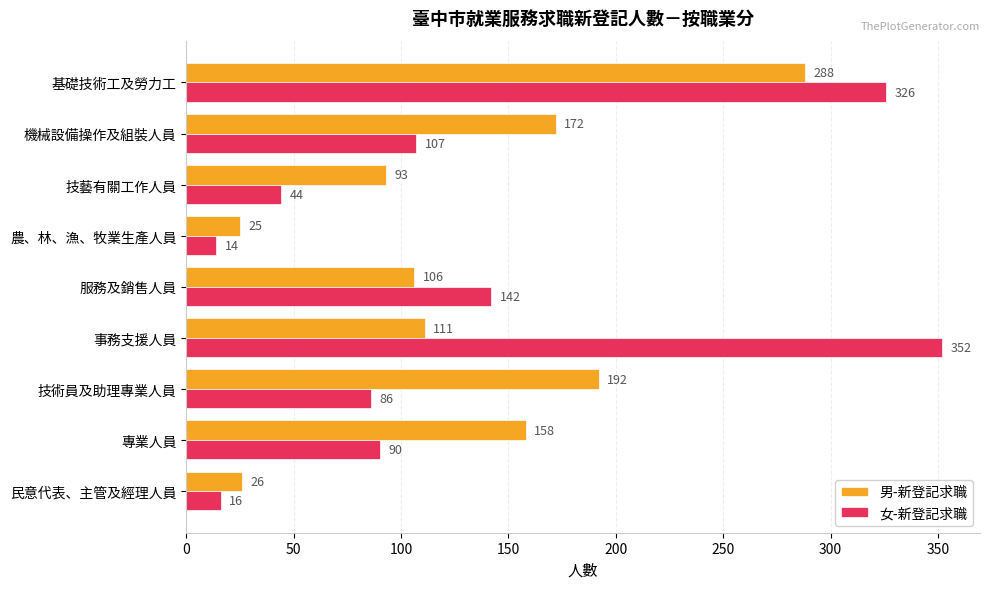

How many values in the 女-新登記求職 series are below 90?

4